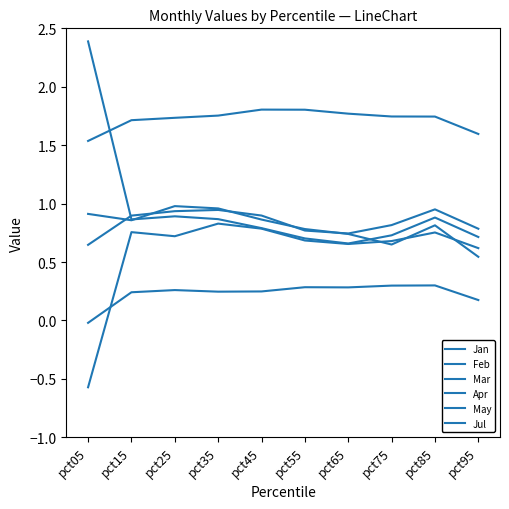

How many lines are shown in the chart?

6